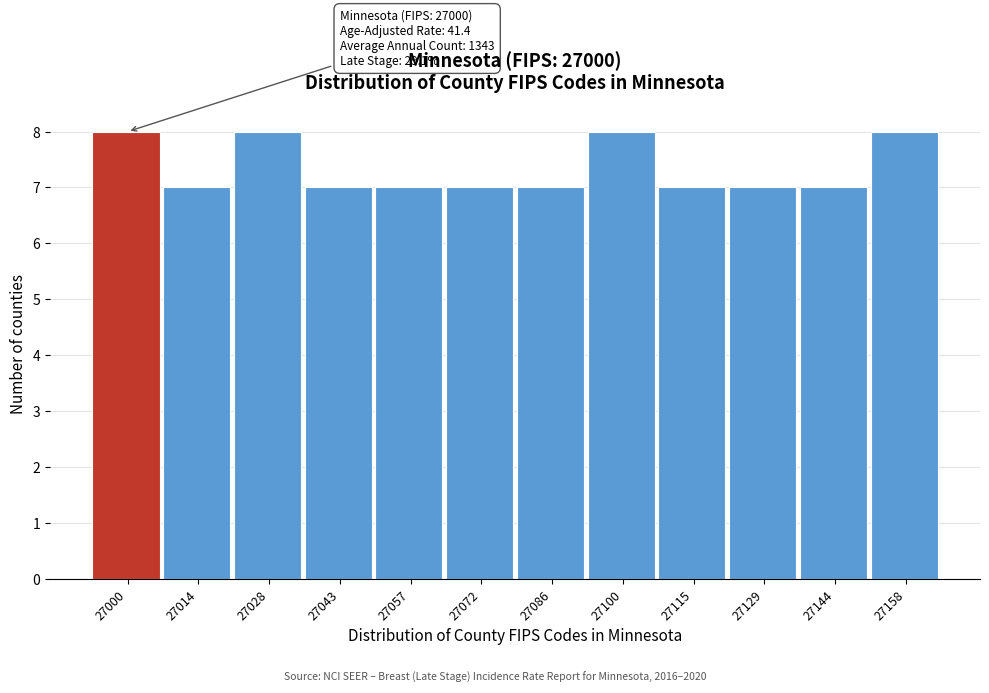

Reading left to right, transcribe all the data shown in this chart.

8	7	8	7	7	7	7	8	7	7	7	8